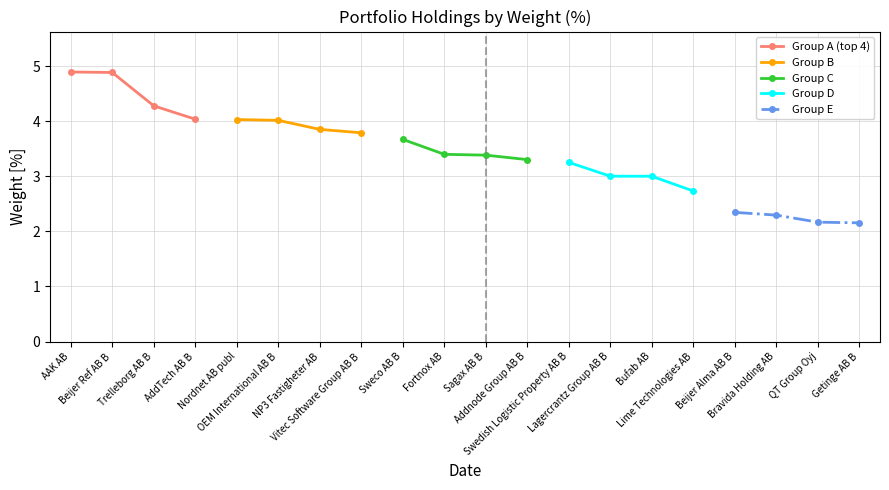

Which category has the highest value in the Group D series?

Swedish Logistic Property AB B